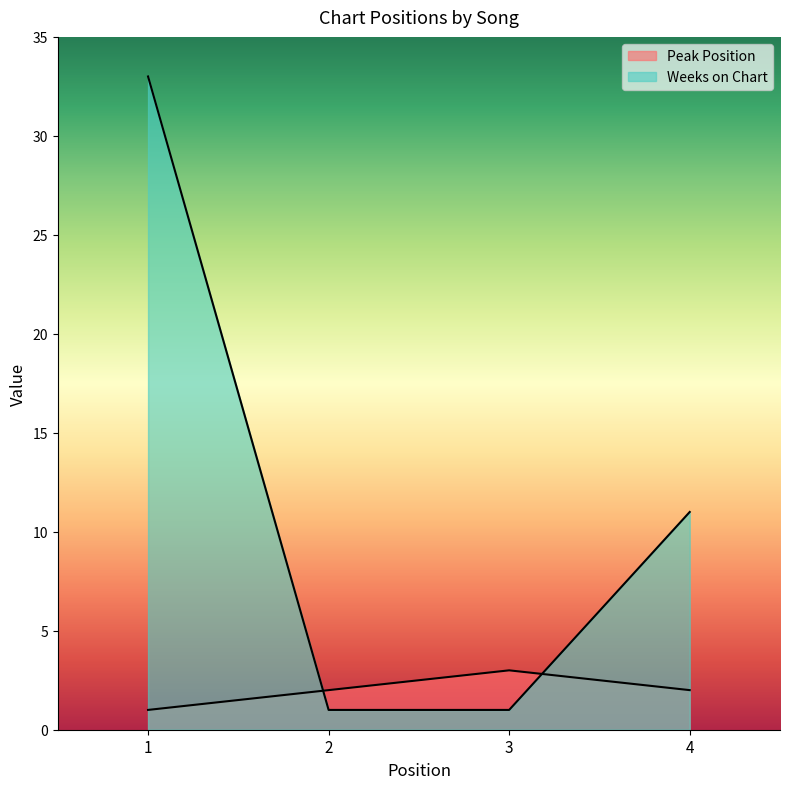

Reading right to left, transcribe all the data shown in this chart.

Peak Position: 2	3	2	1
Weeks on Chart: 11	1	1	33